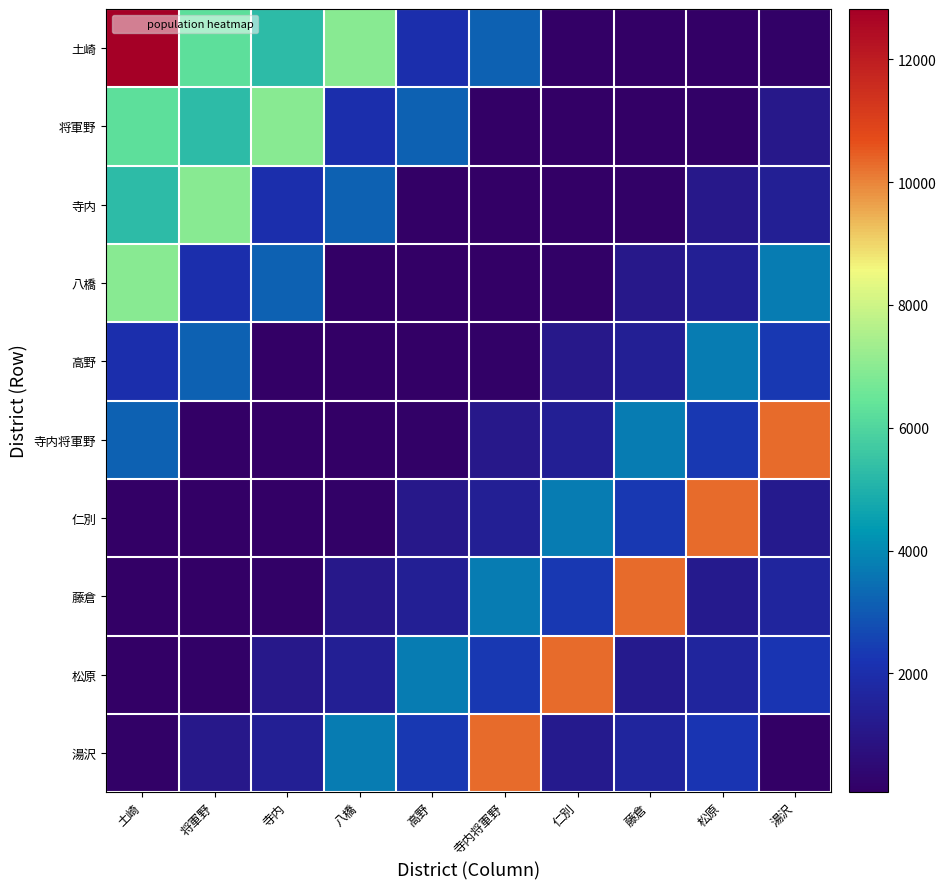

Reading left to right, transcribe all the data shown in this chart.

土崎: 土崎=12817	将軍野=6271	寺内=5283	八橋=6978	高野=2039	寺内将軍野=3187	仁別=68	藤倉=94	松原=76	湯沢=162
将軍野: 土崎=6271	将軍野=5283	寺内=6978	八橋=2039	高野=3187	寺内将軍野=68	仁別=94	藤倉=76	松原=162	湯沢=1081
寺内: 土崎=5283	将軍野=6978	寺内=2039	八橋=3187	高野=68	寺内将軍野=94	仁別=76	藤倉=162	松原=1081	湯沢=1393
八橋: 土崎=6978	将軍野=2039	寺内=3187	八橋=68	高野=94	寺内将軍野=76	仁別=162	藤倉=1081	松原=1393	湯沢=3738
高野: 土崎=2039	将軍野=3187	寺内=68	八橋=94	高野=76	寺内将軍野=162	仁別=1081	藤倉=1393	松原=3738	湯沢=2325
寺内将軍野: 土崎=3187	将軍野=68	寺内=94	八橋=76	高野=162	寺内将軍野=1081	仁別=1393	藤倉=3738	松原=2325	湯沢=10287
仁別: 土崎=68	将軍野=94	寺内=76	八橋=162	高野=1081	寺内将軍野=1393	仁別=3738	藤倉=2325	松原=10287	湯沢=1201
藤倉: 土崎=94	将軍野=76	寺内=162	八橋=1081	高野=1393	寺内将軍野=3738	仁別=2325	藤倉=10287	松原=1201	湯沢=1624
松原: 土崎=76	将軍野=162	寺内=1081	八橋=1393	高野=3738	寺内将軍野=2325	仁別=10287	藤倉=1201	松原=1624	湯沢=2259
湯沢: 土崎=162	将軍野=1081	寺内=1393	八橋=3738	高野=2325	寺内将軍野=10287	仁別=1201	藤倉=1624	松原=2259	湯沢=75